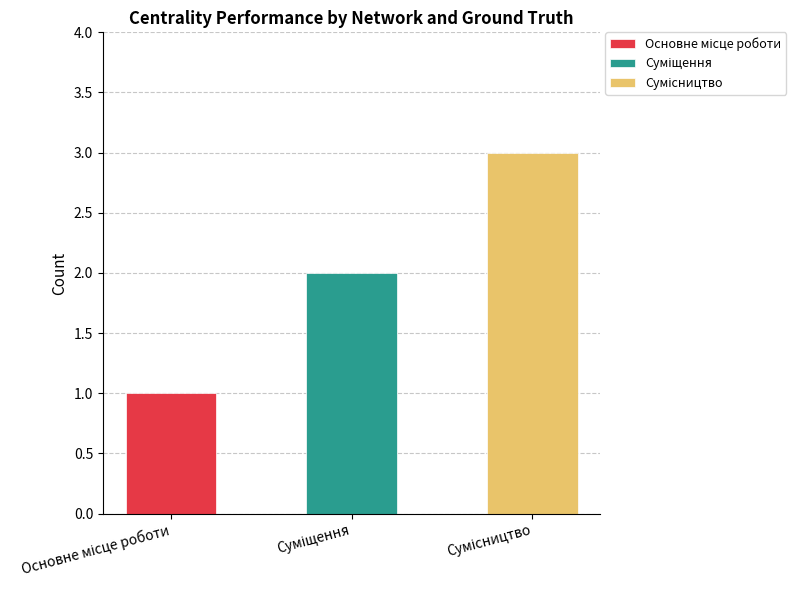

List the labels in order of value, largest first.

Сумісництво, Суміщення, Основне місце роботи